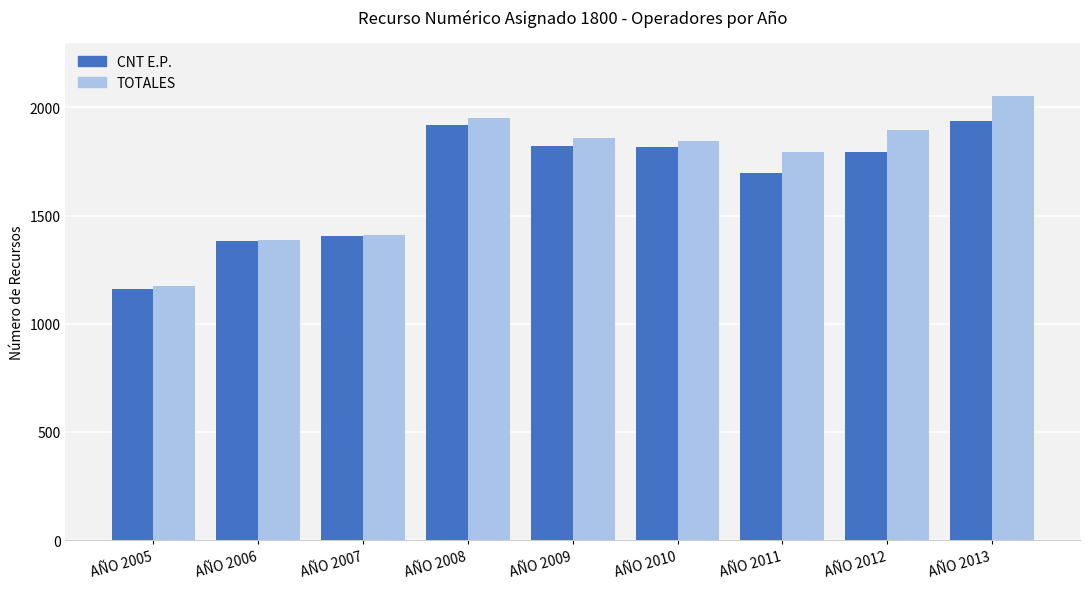

Between AÑO 2007 and AÑO 2008, which series saw the biggest shift?

TOTALES